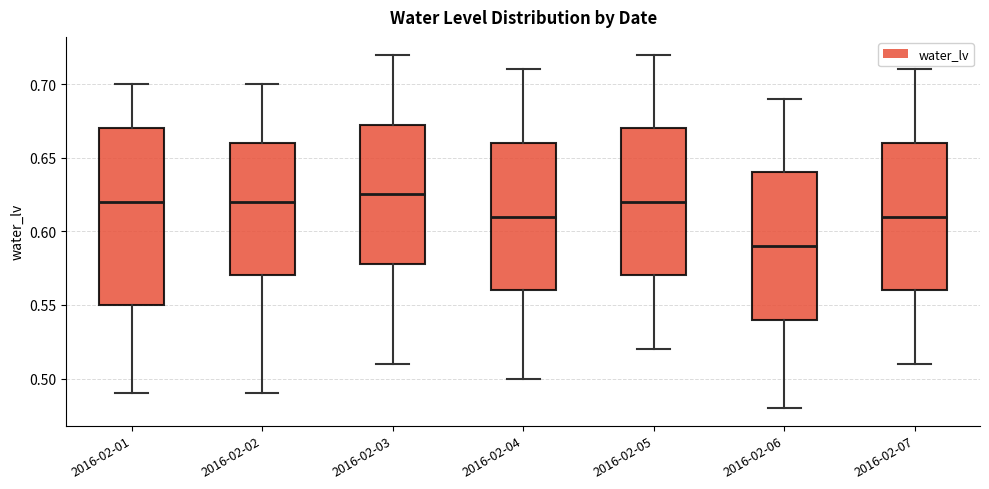

Comparing the boxes themselves (not the whiskers), which one is the tallest?

2016-02-01